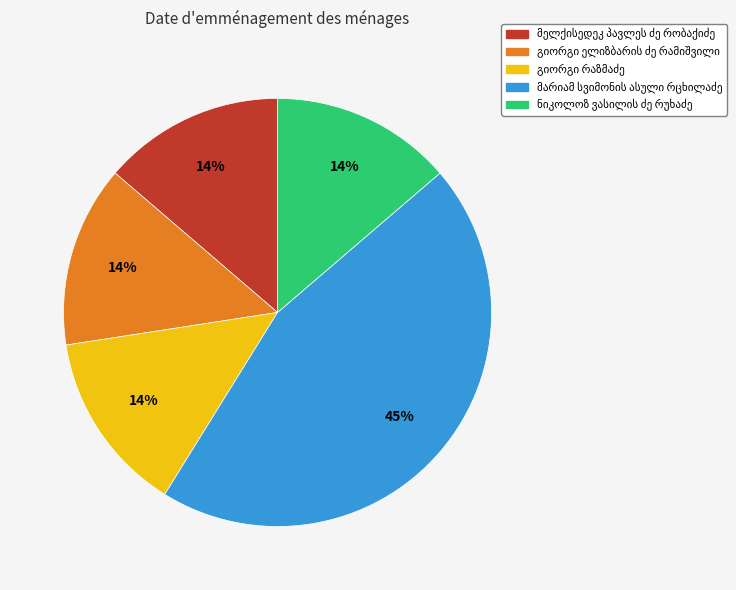

To the nearest percent, what is the difference between the largest and smallest slice percentages?

31%